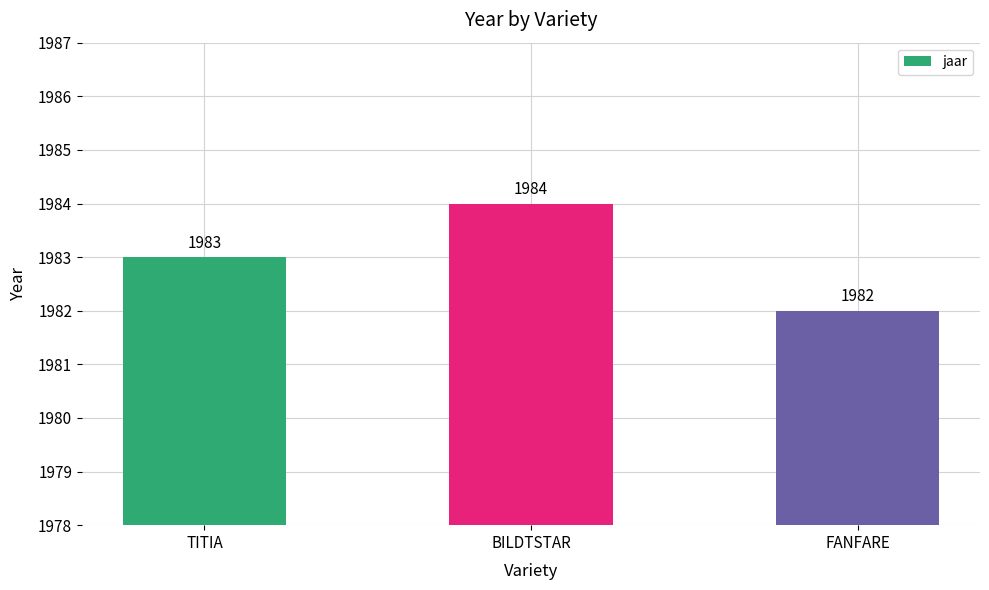

How many values are below 1983?

1